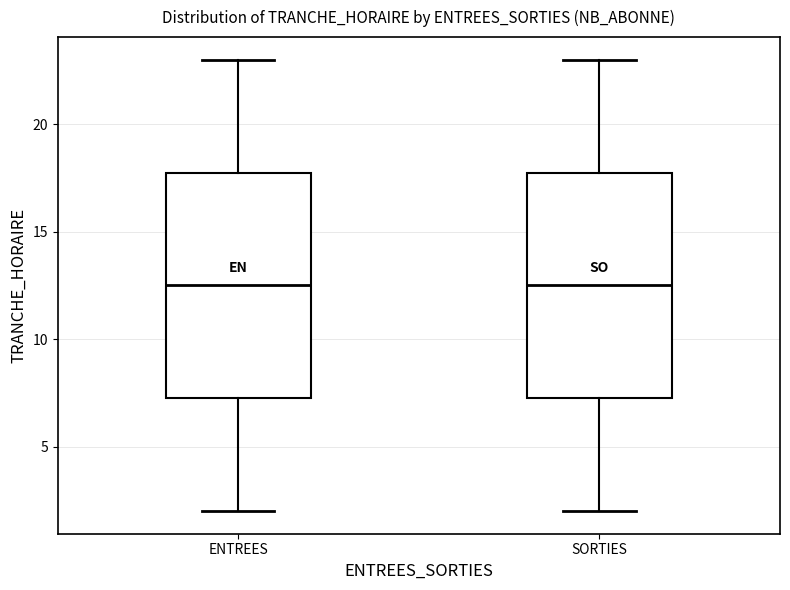

Reading left to right, read every box against the y-axis: the position of its median line, the range the box covers, and the ends of its whiskers. The values are not printed on the chart, so give them approximately, as read against the axis.

ENTREES: median 12.5, box 7.5 to 18.0, whiskers 2.0 to 23.0
SORTIES: median 12.5, box 7.5 to 18.0, whiskers 2.0 to 23.0